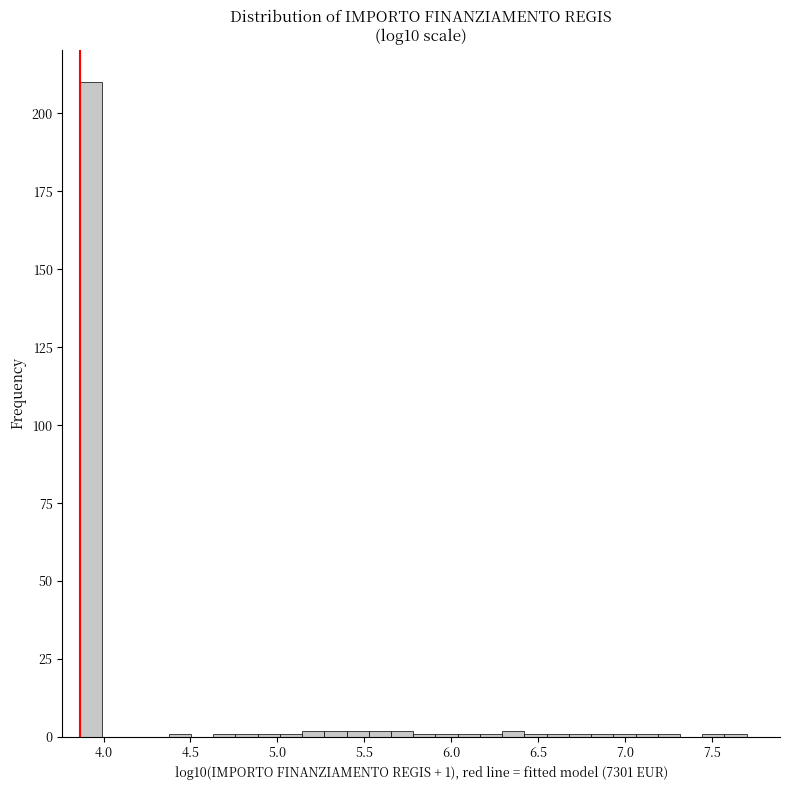

Around what value on the x-axis is the tallest bar? Give the approximate position of its centre, as read against the axis.

3.95